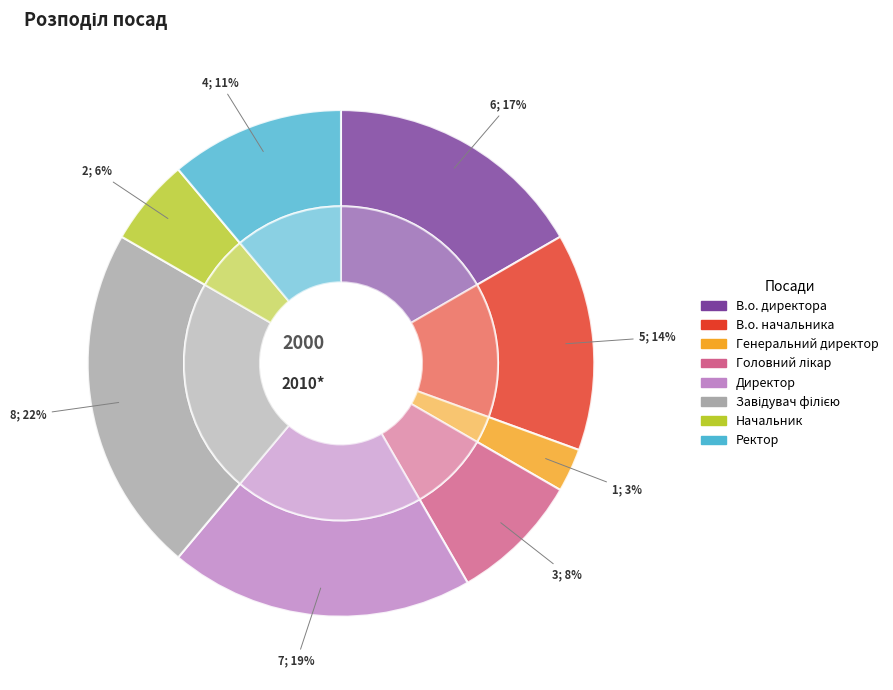

What portion of the pie excludes В.о. начальника?

86.1%